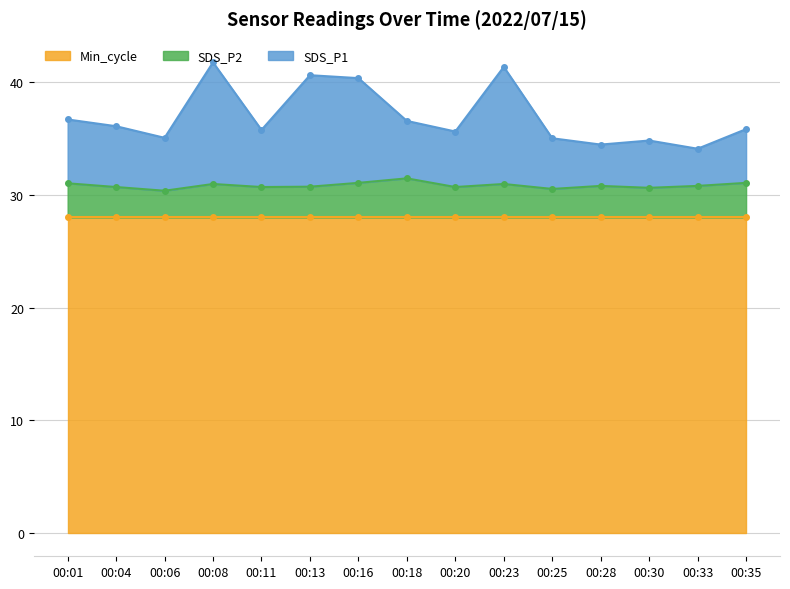

The value of SDS_P2 at 00:30 is 51.0. True or false?

False